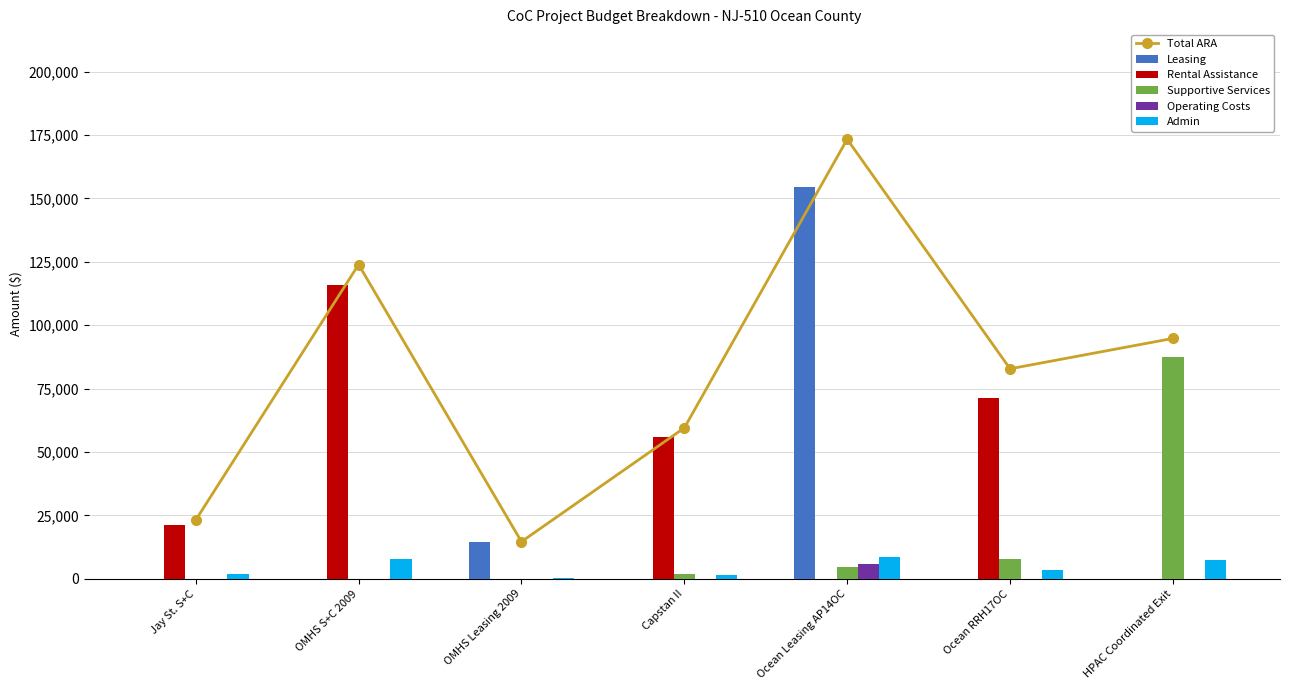

The Leasing series shows 0 at Jay St. S+C. True or false?

True